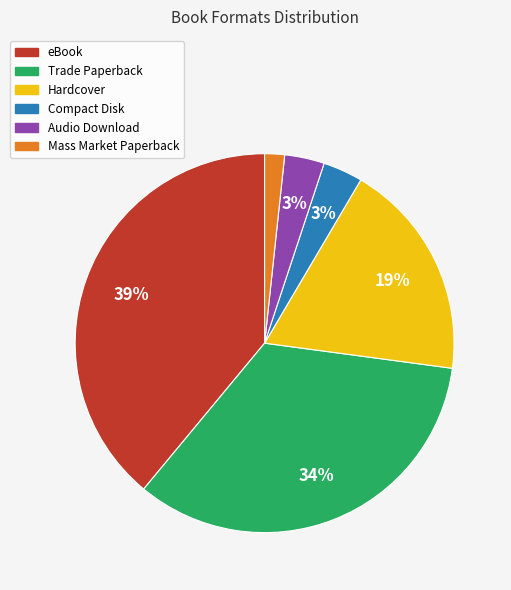

True or false: Trade Paperback accounts for 34% of the total.

True